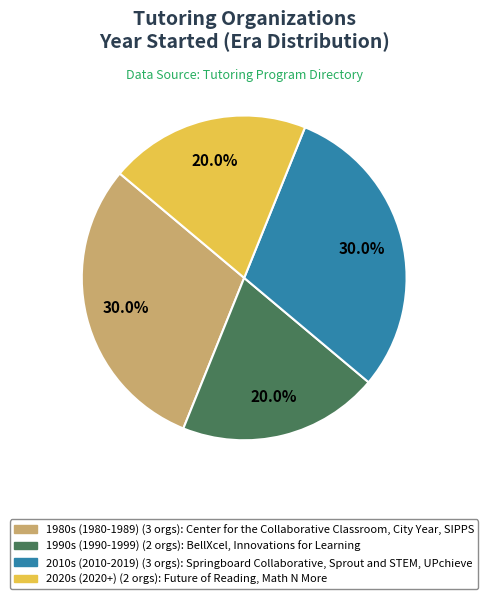

Does any single category account for the majority?

No